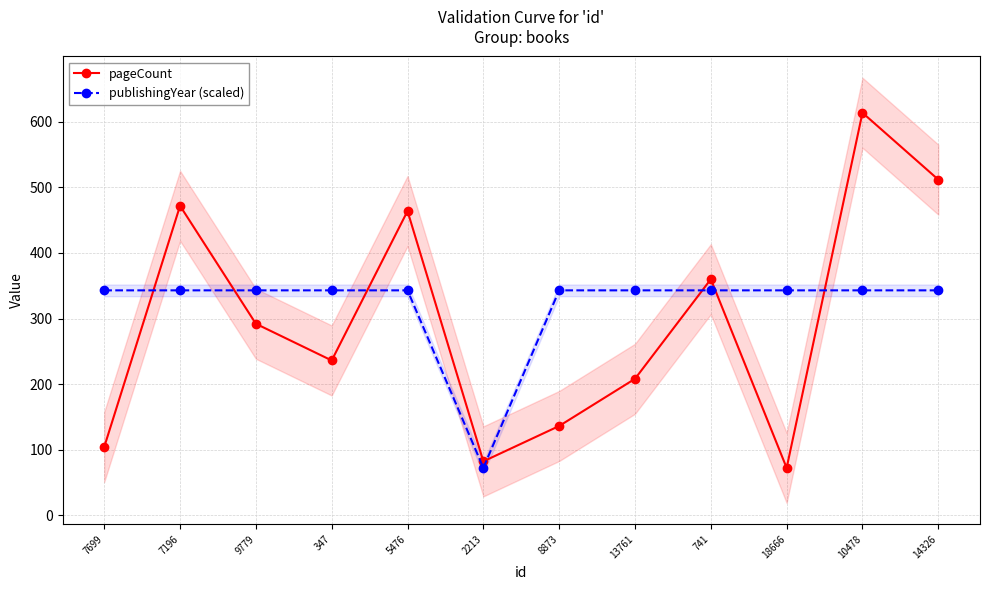

Rank the series by their average value, from highest to lowest.

publishingYear (scaled), pageCount